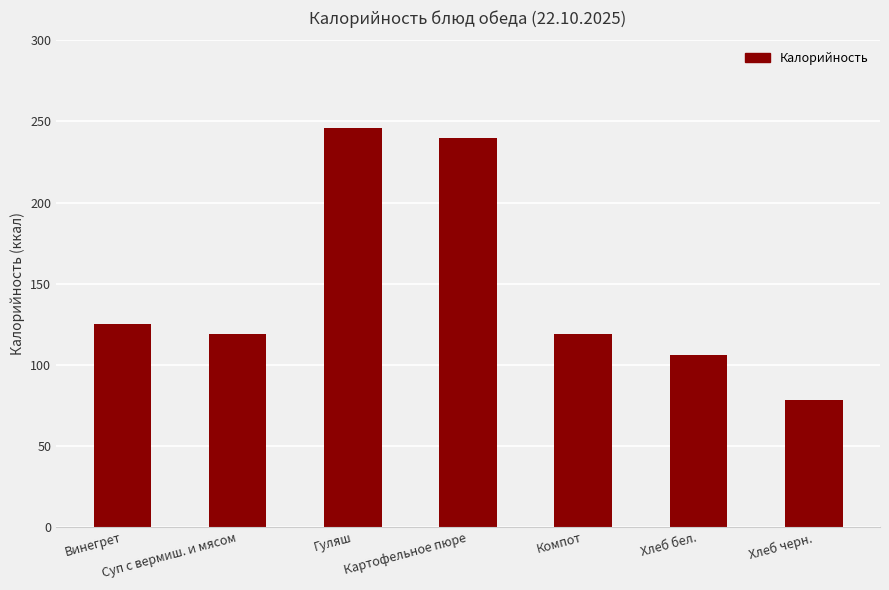

How many values are below 119?

2